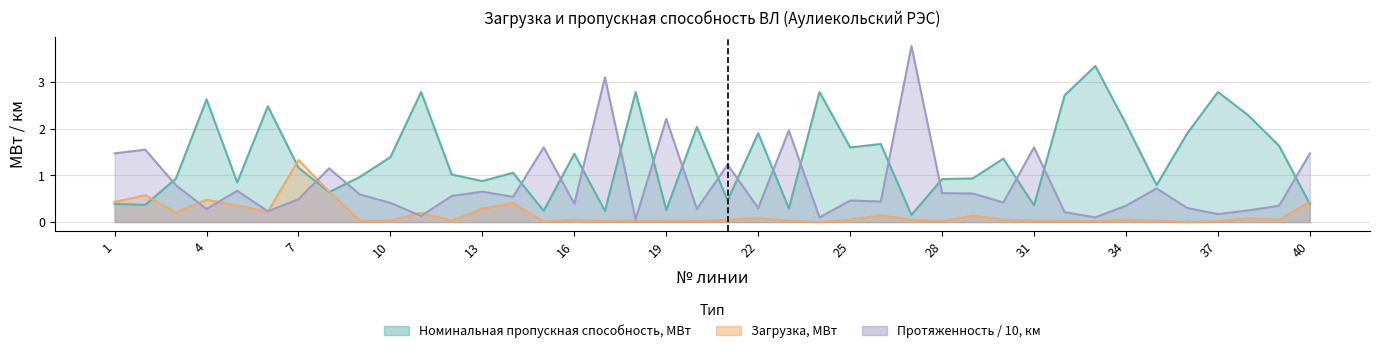

Which category has the lowest value in the Номинальная пропускная способность, МВт series?

27